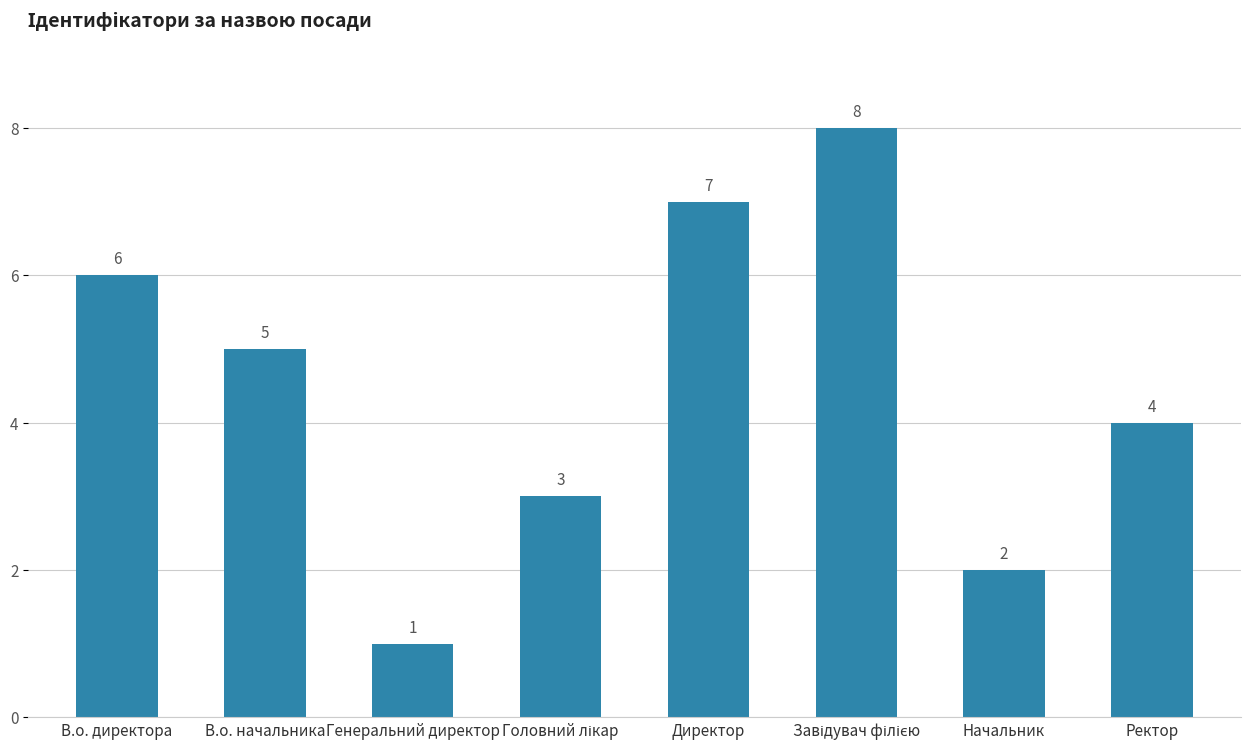

What is the difference between the maximum and minimum values?

7